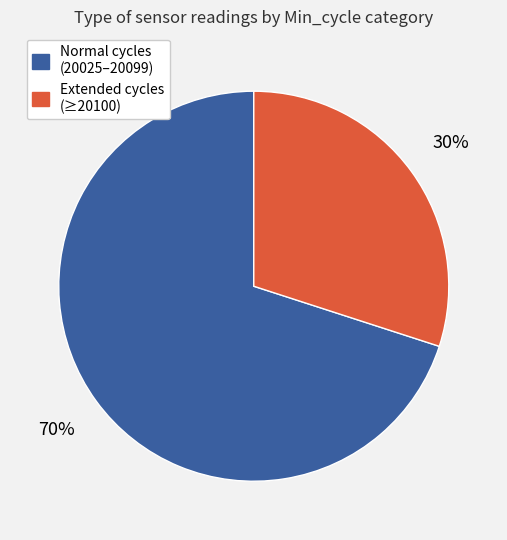

To the nearest percent, what is the average slice percentage?

50%